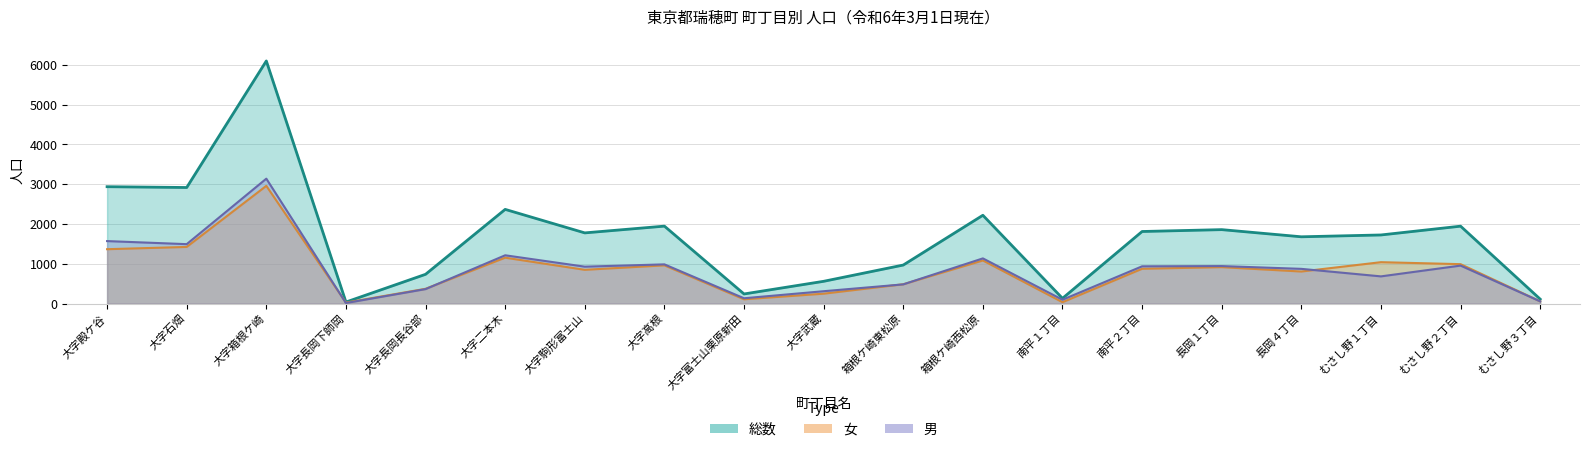

True or false: 男 and 総数 intersect in this chart.

False